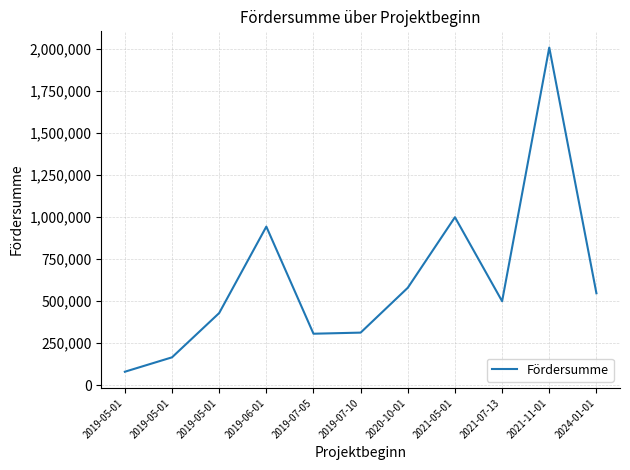

Which label corresponds to the smallest value in the chart?

2019-05-01